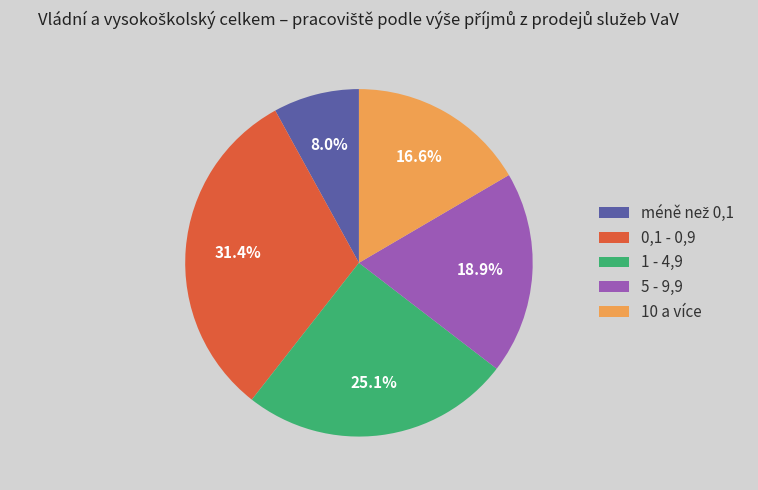

What is the ratio of the value at 5 - 9,9 to the value at 10 a více?

1.1